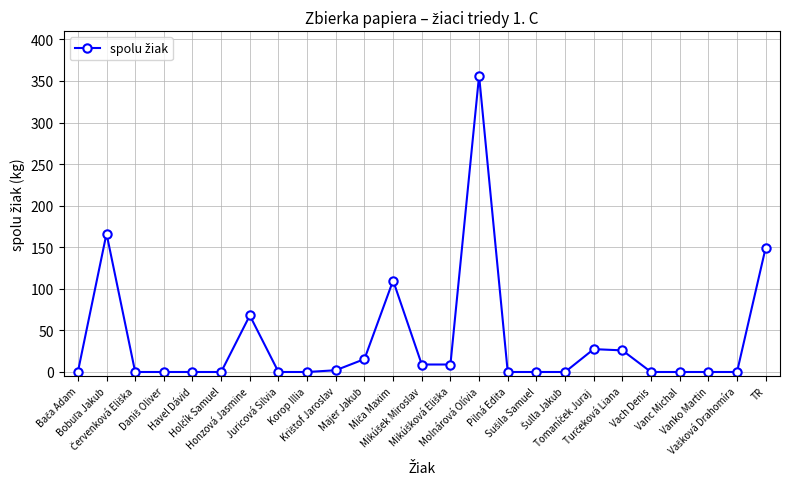

How many series are shown in this chart?

1